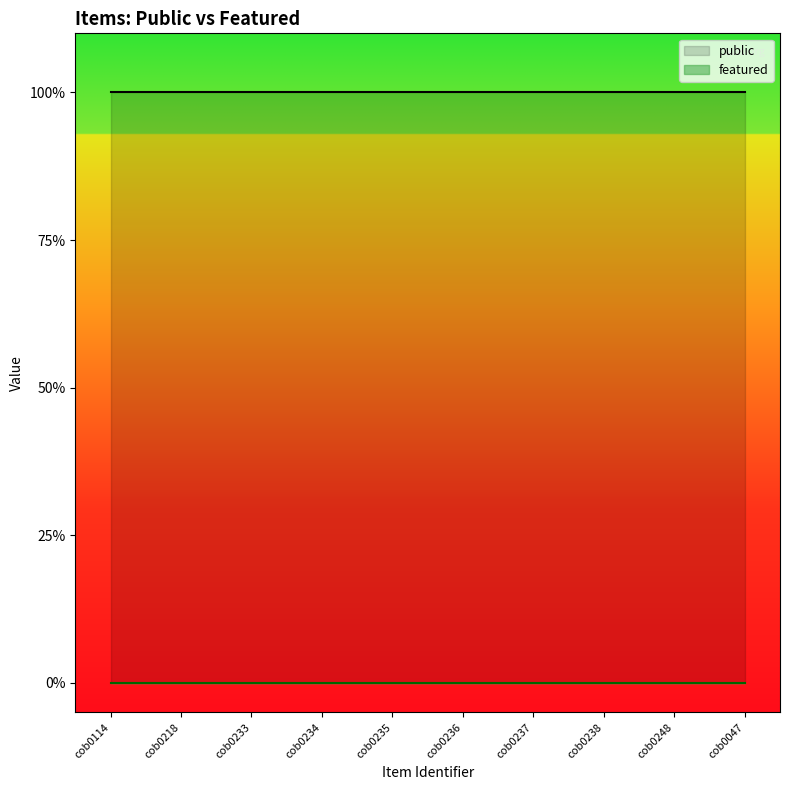

What is the label of the 10th point from the right?

cob0114